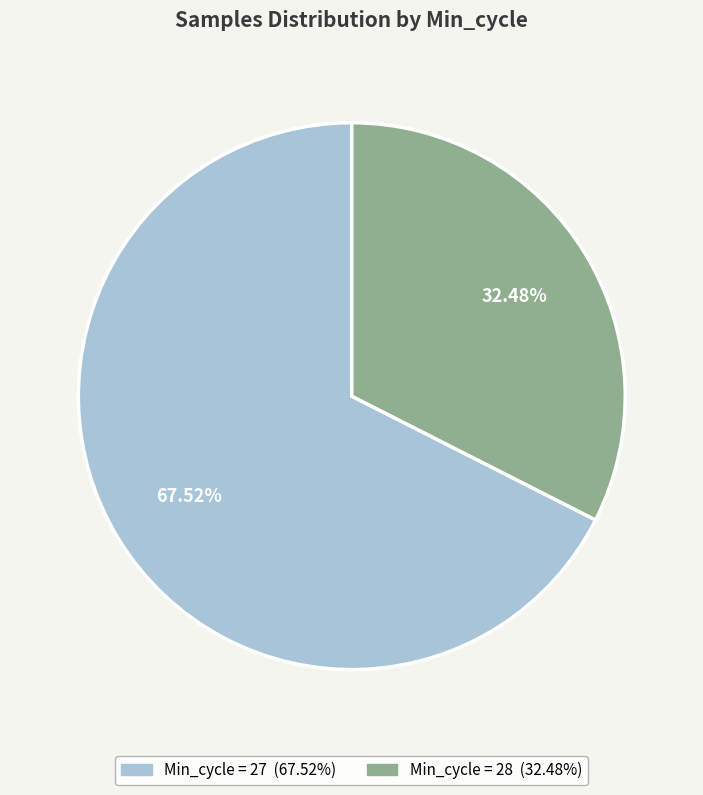

Is there a majority slice in this chart?

Yes